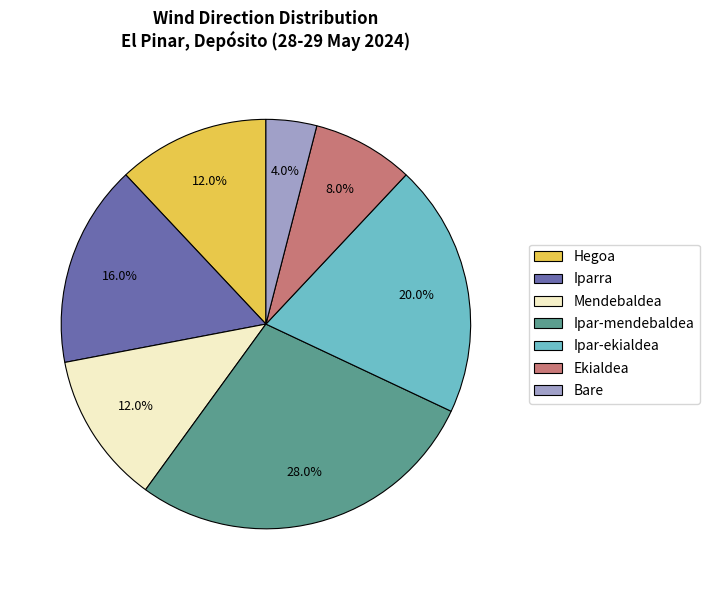

Which slice is the smallest?

Bare